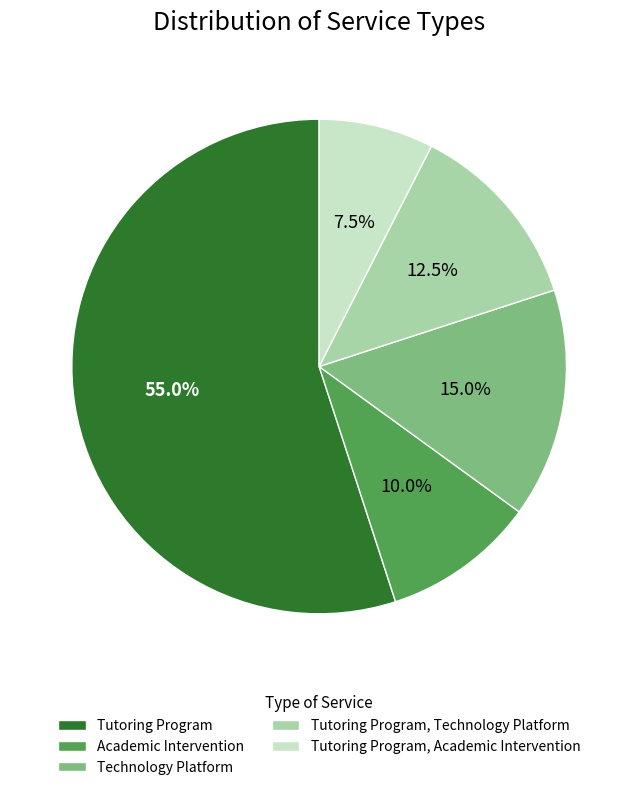

Does Technology Platform represent more than half of the total?

No